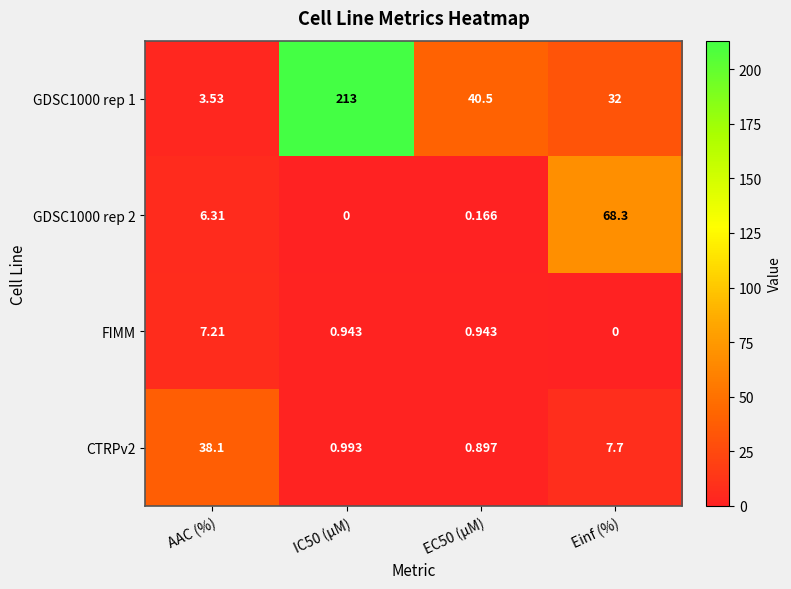

At how many categories does at least one series exceed 21?

4